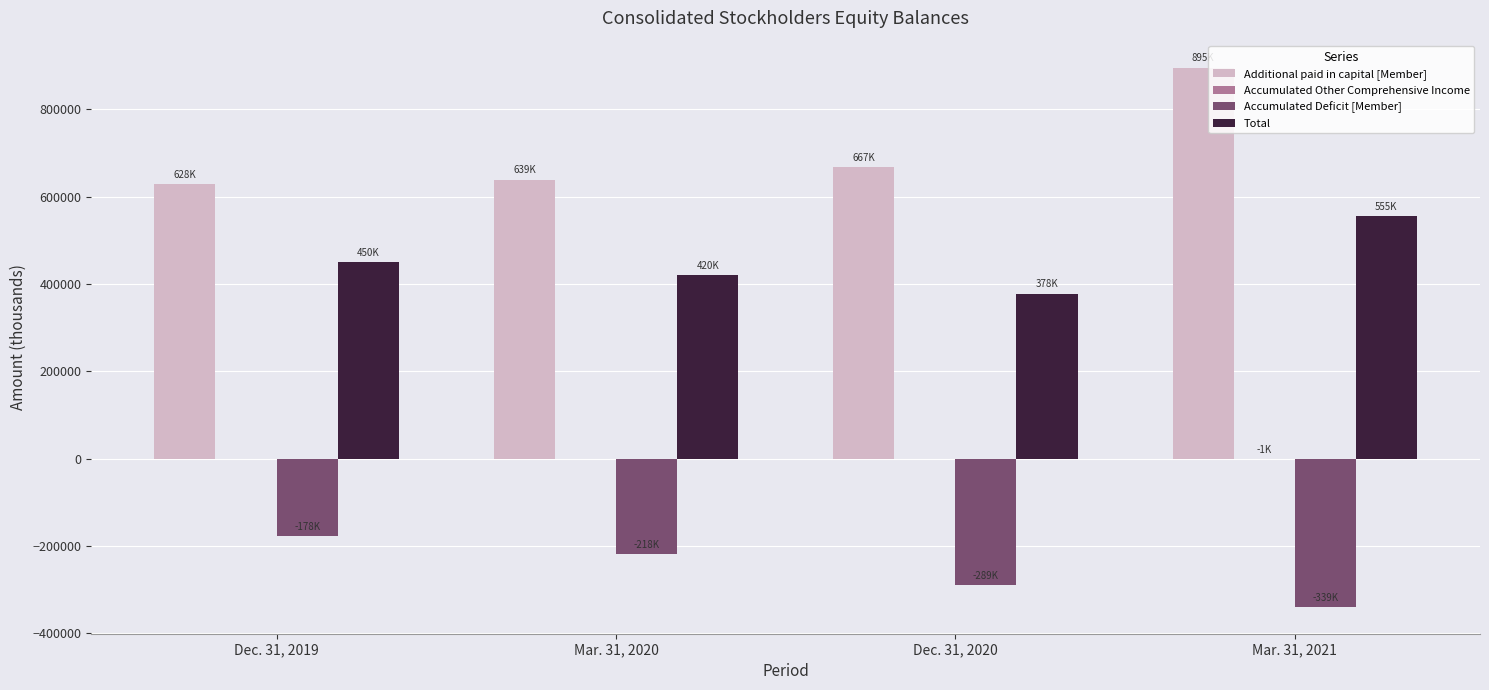

How many distinct data groups are displayed?

4